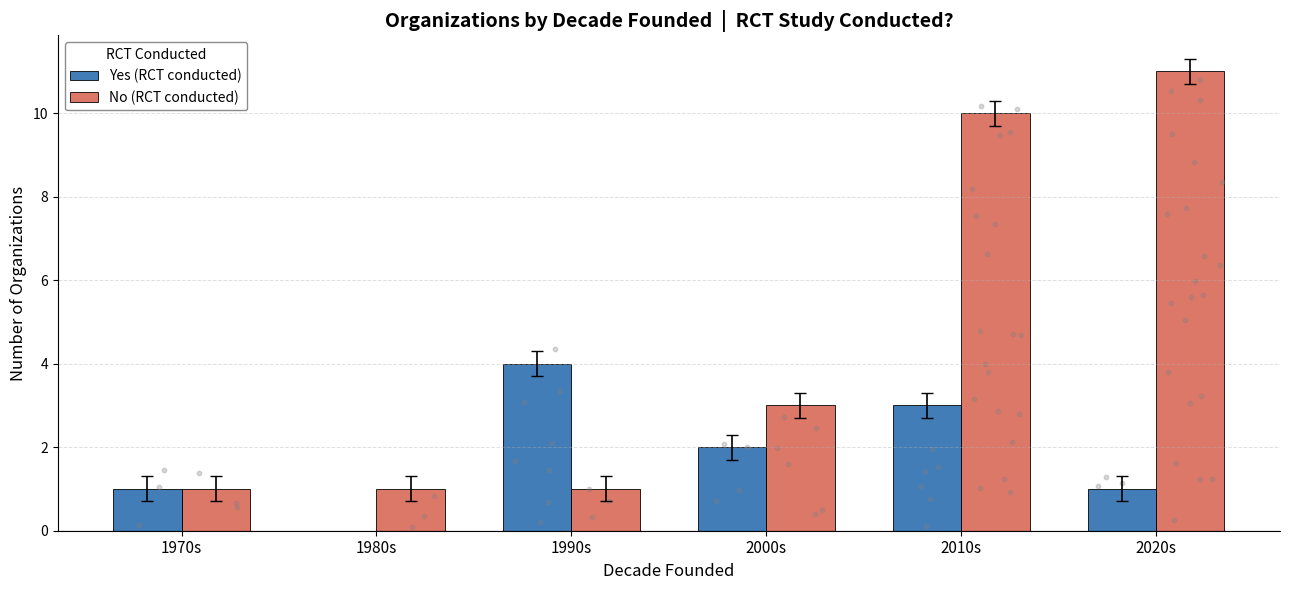

Which series reaches the maximum Y coordinate?

No (RCT conducted)